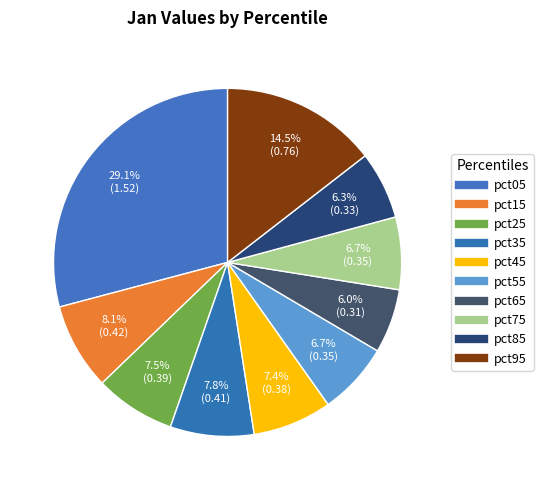

What percentage is the pct05 slice, to the nearest percent?

29%